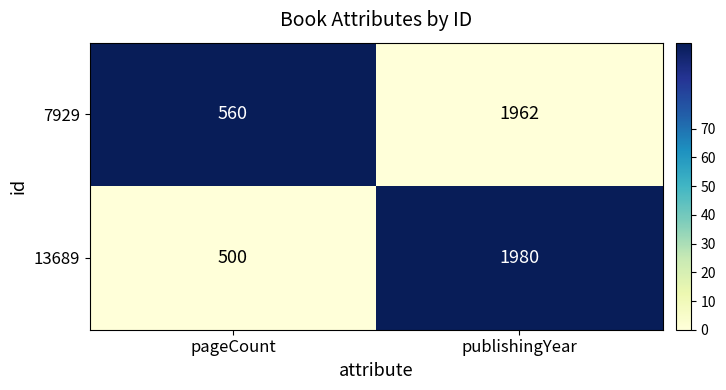

What is the approximate value of 7929 at pageCount, to the nearest 100?

600